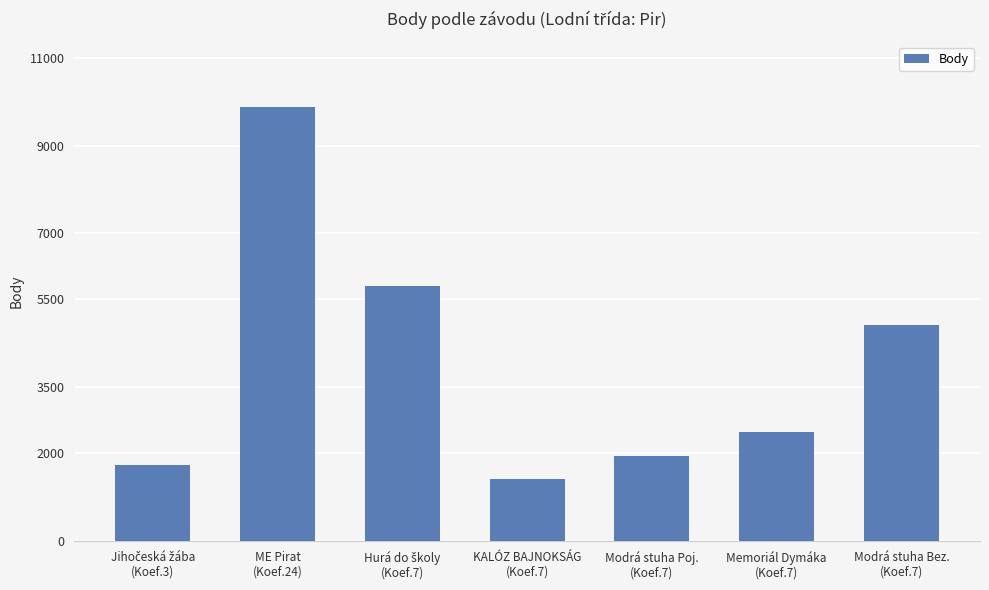

What is the sum of all values?

28194